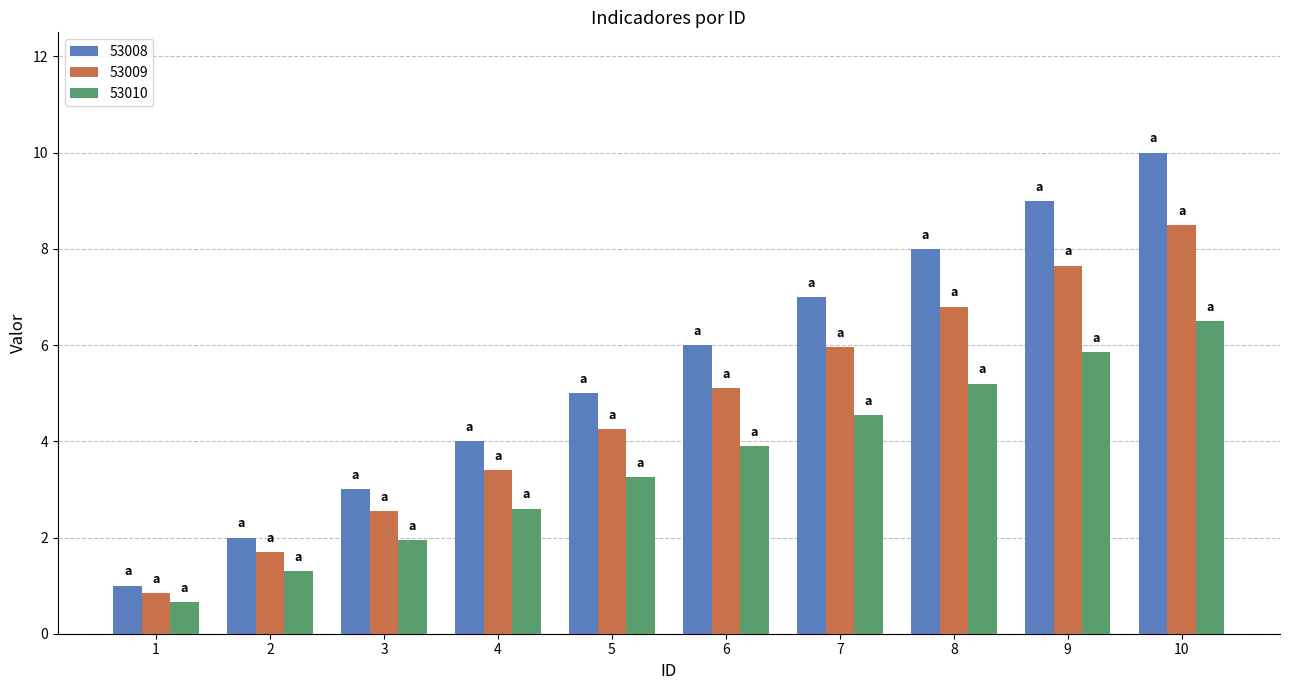

What is the value of the 53010 bar at the 1st from the left?

0.7